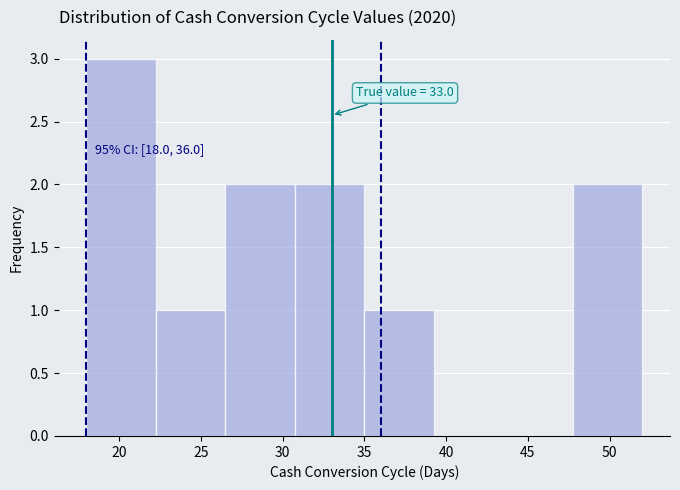

Which range on the x-axis has the tallest bar?

18.00 to 22.25